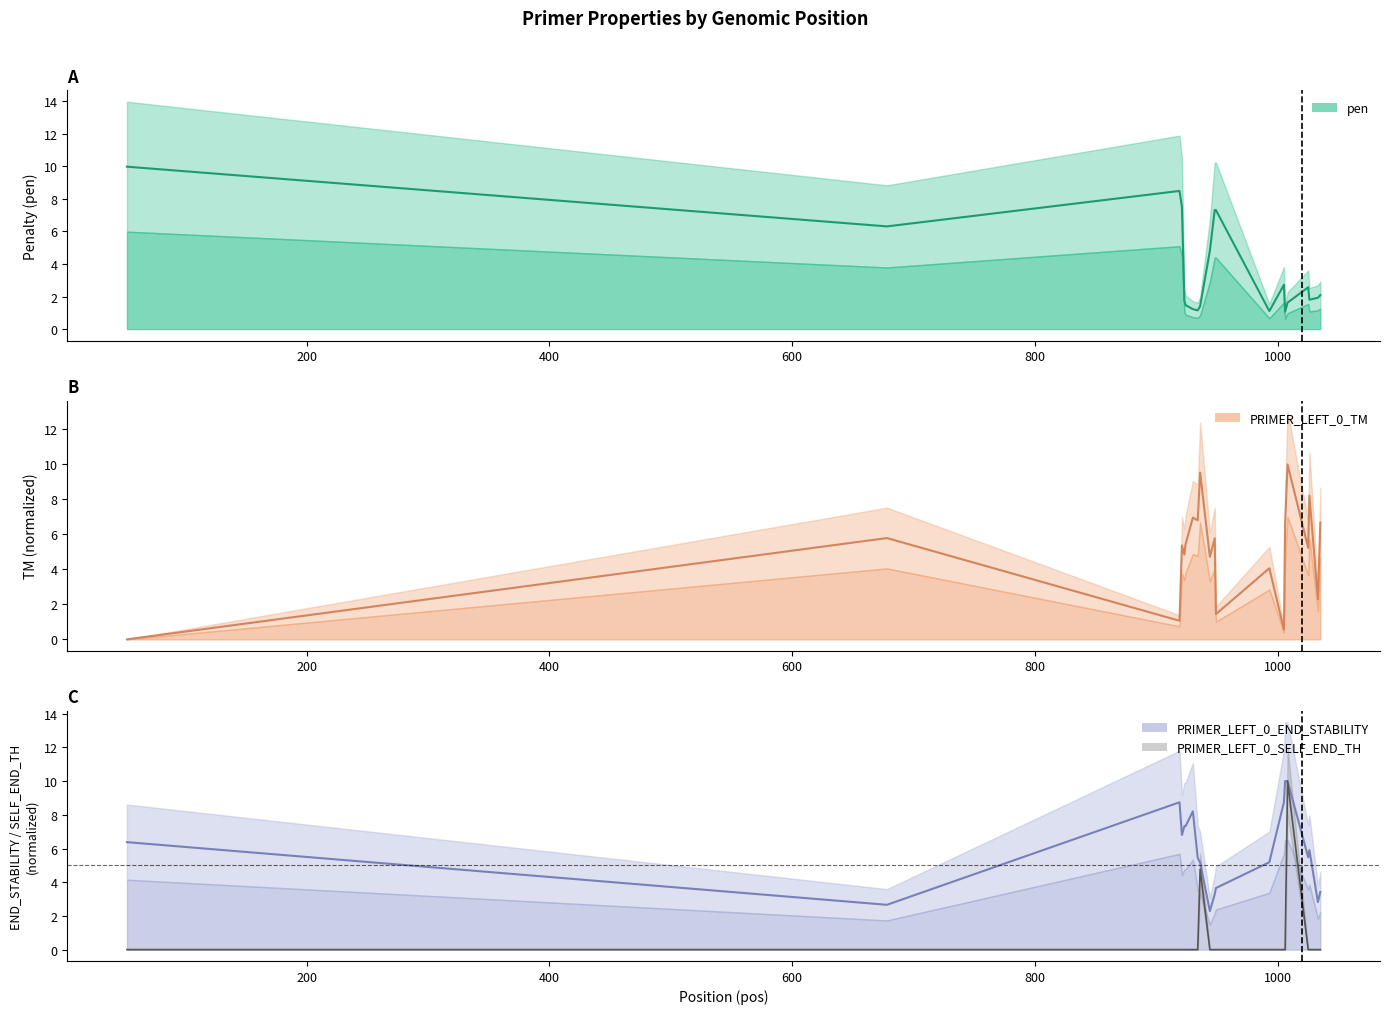

What is the difference between the pen values at 921 and 1033?

5.6